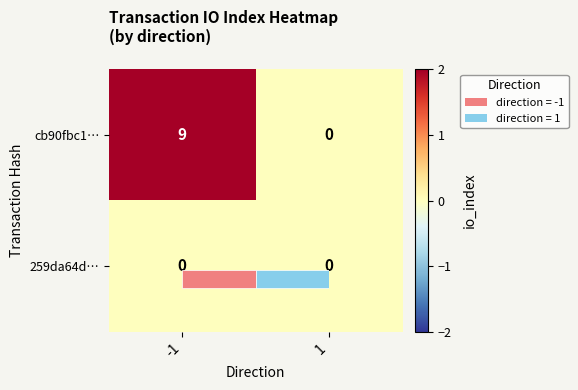

How many distinct data groups are displayed?

2